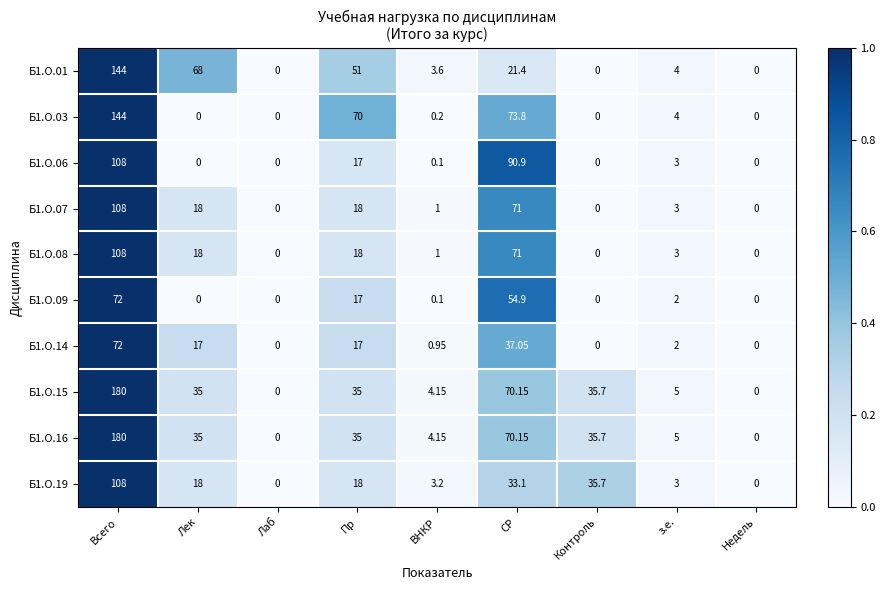

At which category is the sum across all series the highest?

Всего